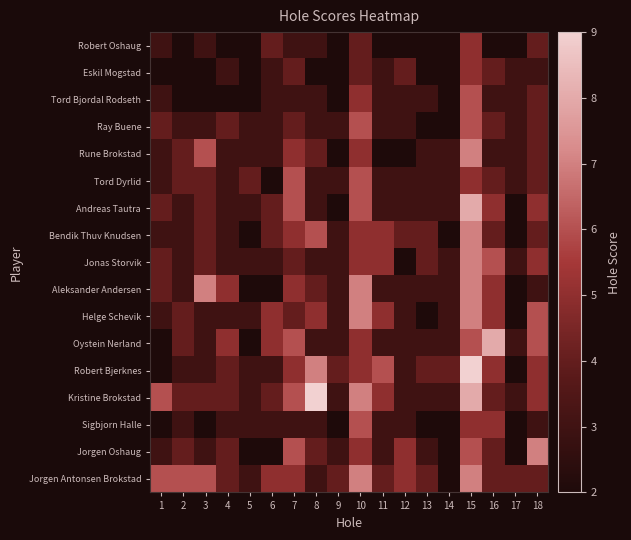

Which category has the highest value across all series?

15